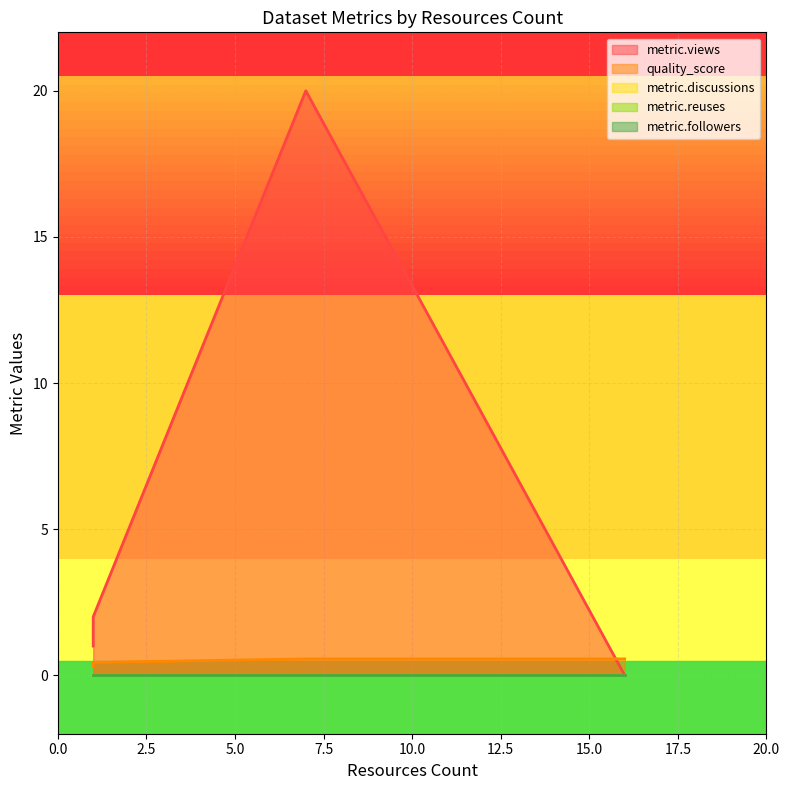

True or false: quality_score and metric.reuses cross at least once.

False